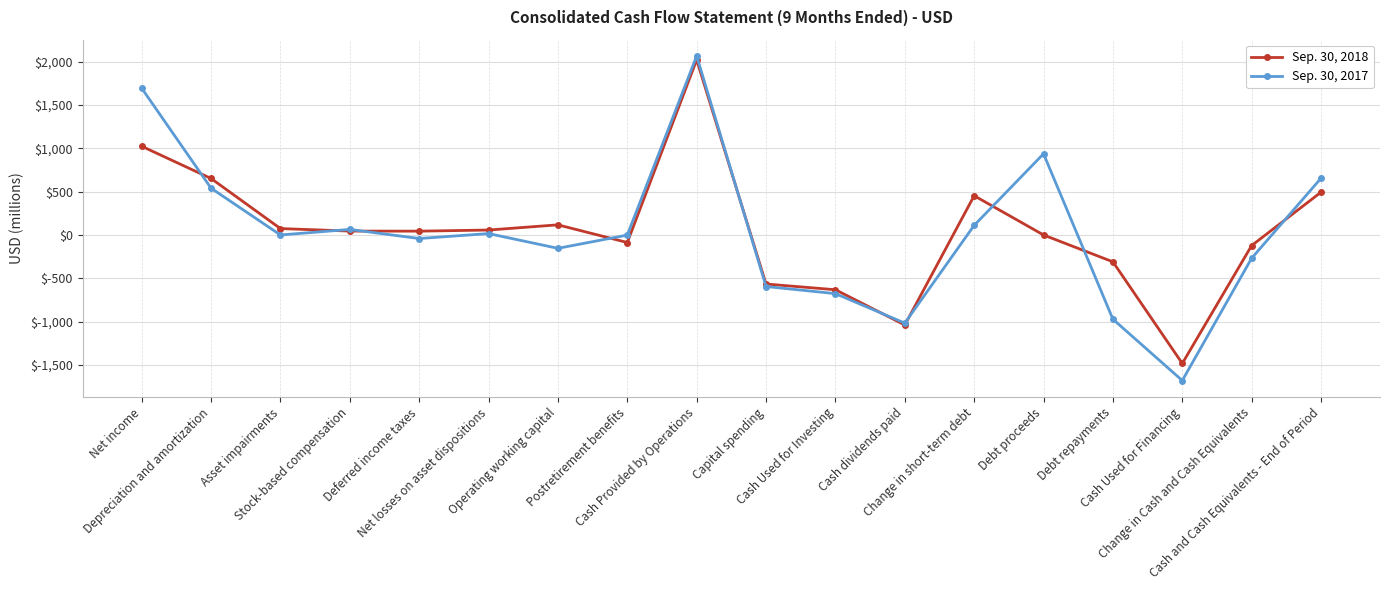

Which series has the widest spread of values?

Sep. 30, 2017